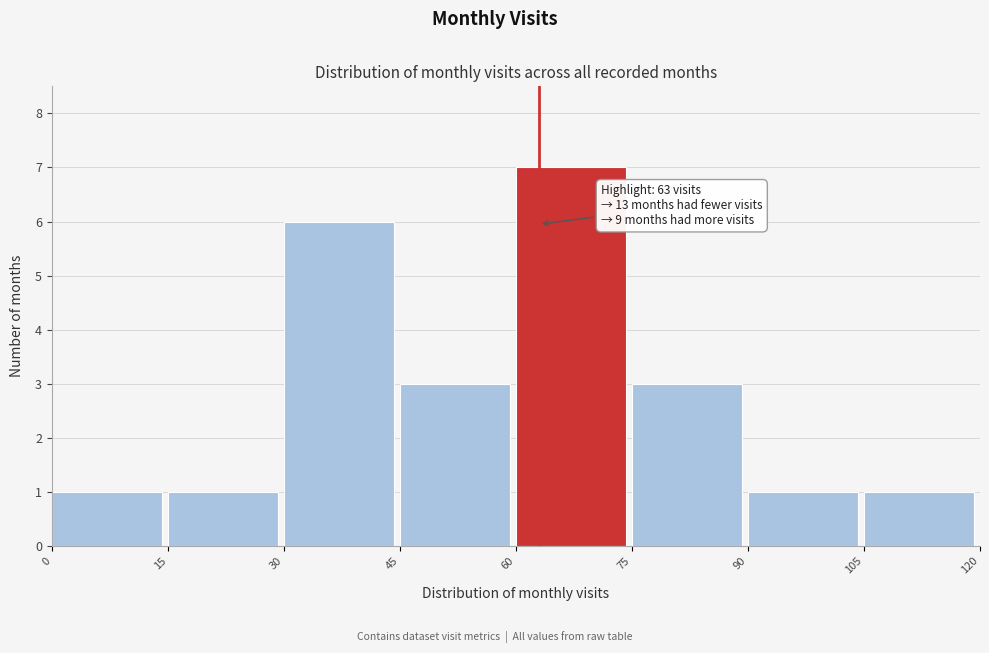

Over which range of the x-axis is the bar tallest?

60 to 75